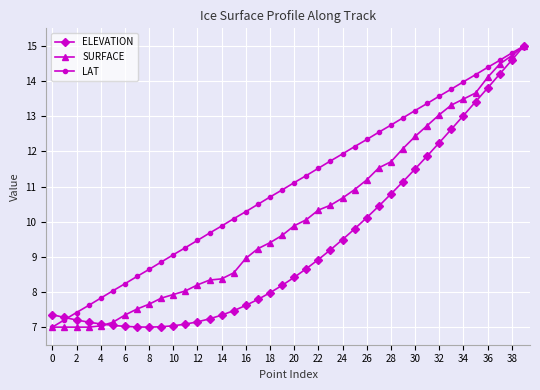

What is the value of the SURFACE point at the 2nd from the left?

7.0